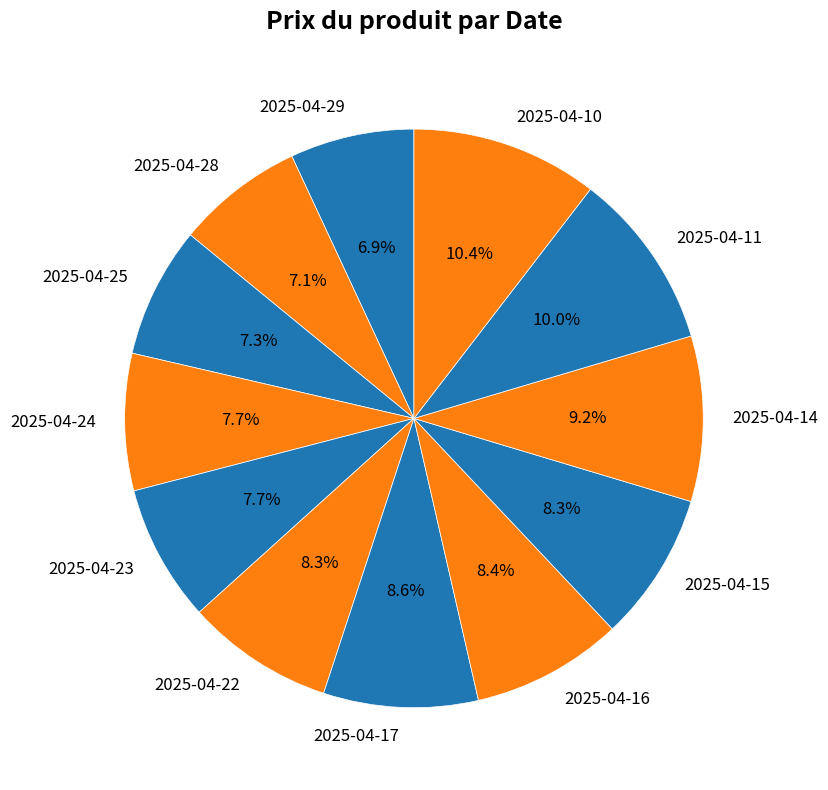

Is it true that 2025-04-14 is 1% of the pie?

False